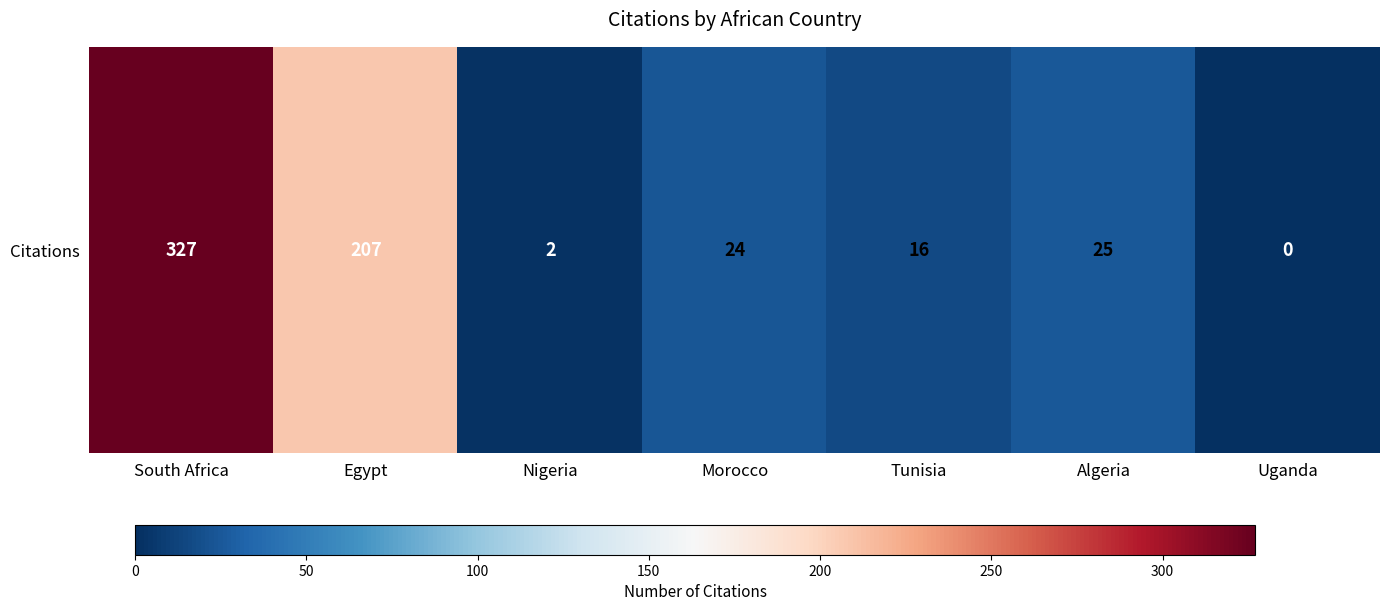

What is the sum of all values?

601